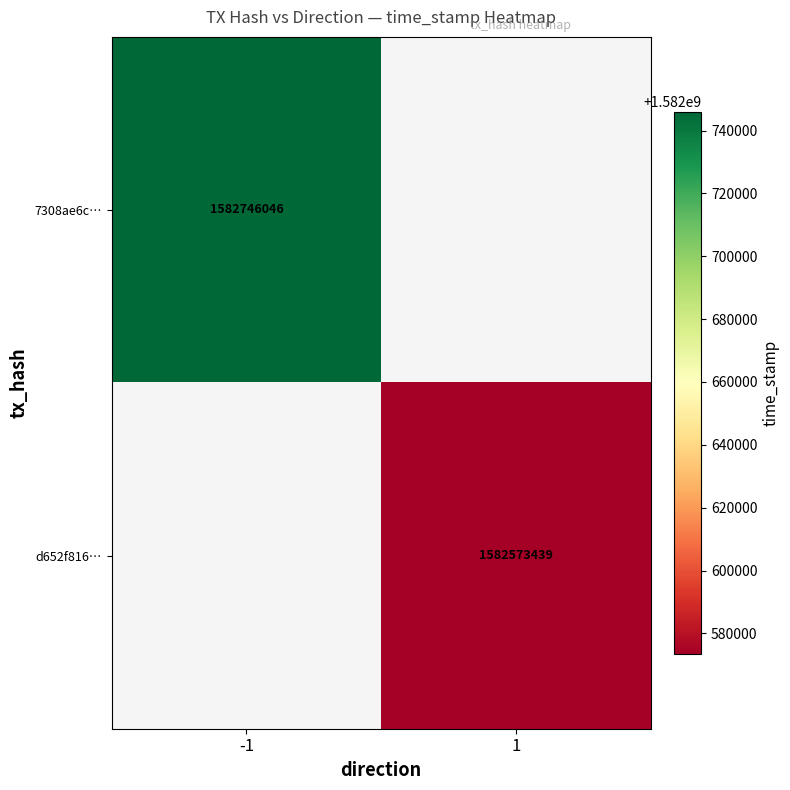

Is it true that d652f816… equals 1582573439 at 1?

True